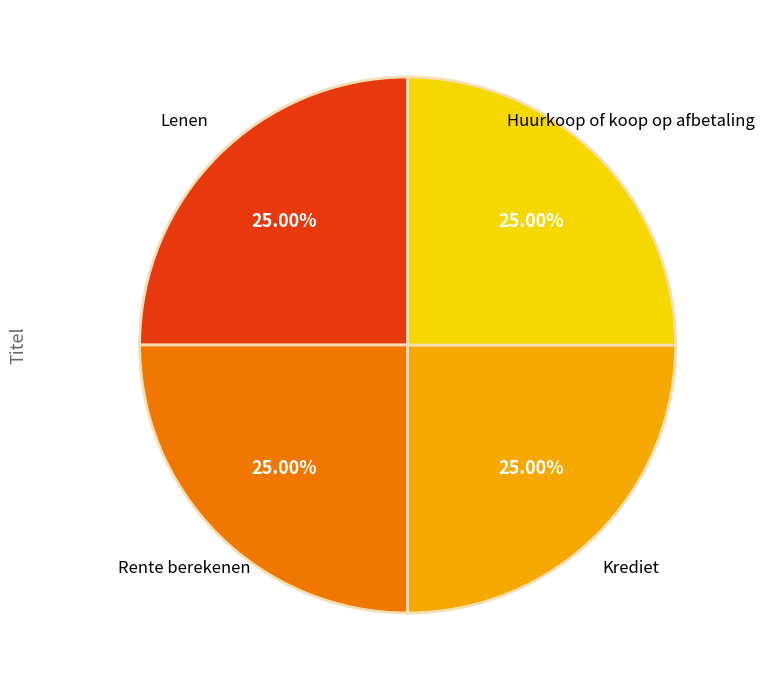

Does any single category account for the majority?

No